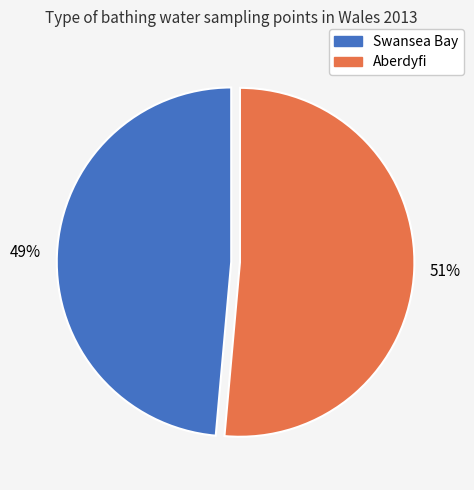

What is the largest slice in the pie chart?

Aberdyfi